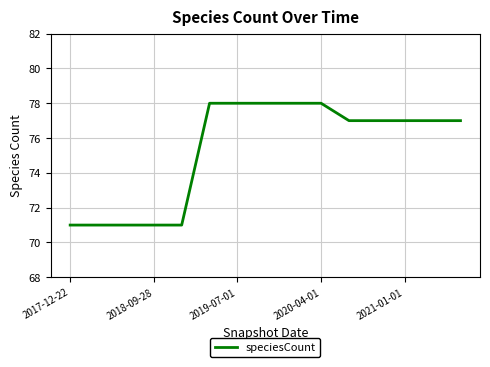

What is the greatest value displayed?

78